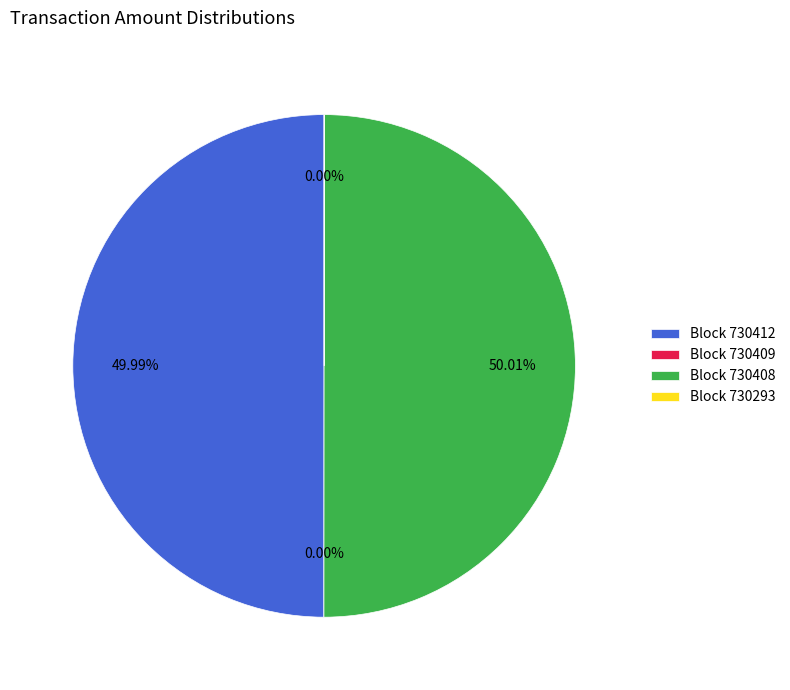

Which category has the smallest portion of the pie?

730409